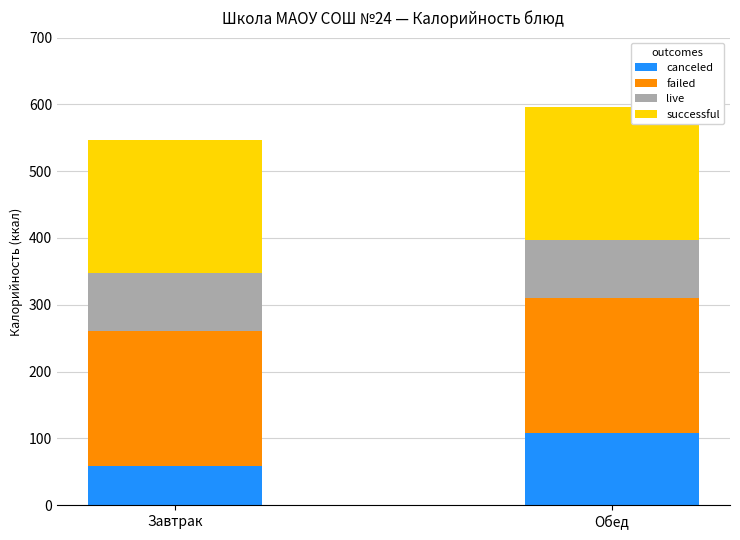

Which category has the highest value in the canceled series?

Обед